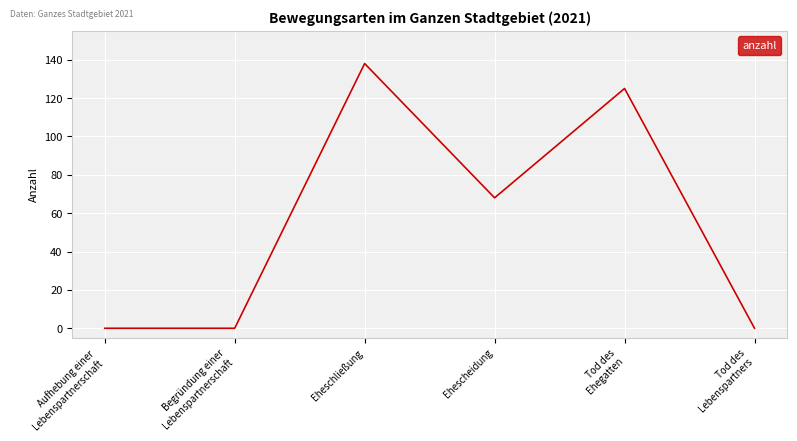

What position from the right is Aufhebung einer
Lebenspartnerschaft?

6